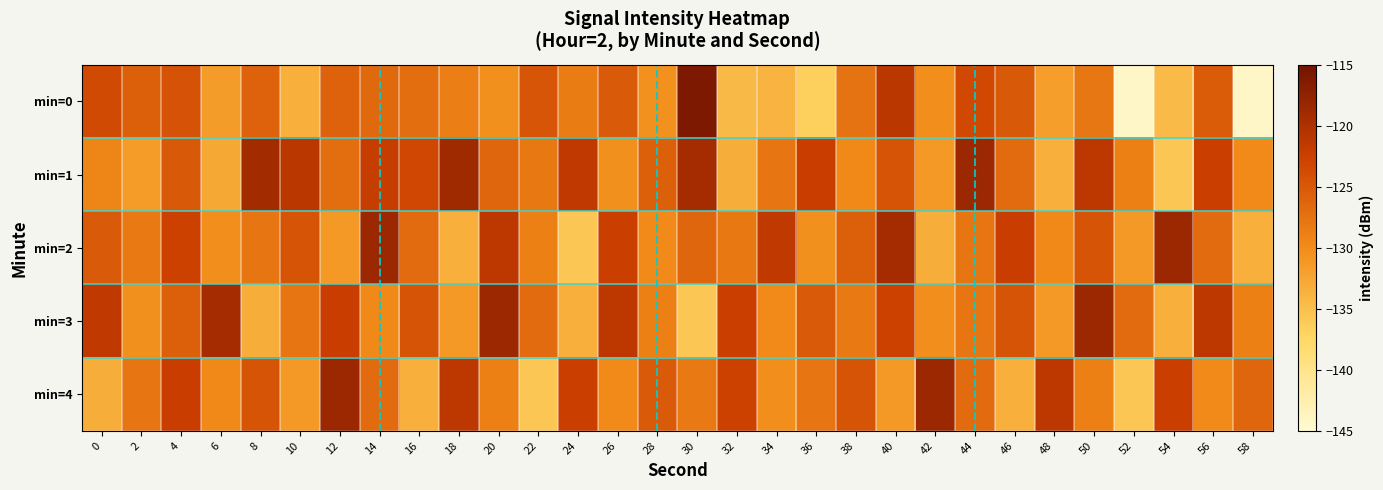

Reading right to left, extract all data points from this chart.

min=0: 58=-144.2	56=-125.4	54=-134.5	52=-144.2	50=-128.0	48=-131.9	46=-125.1	44=-123.4	42=-130.2	40=-121.0	38=-127.6	36=-136.6	34=-133.8	32=-134.4	30=-116.0	28=-130.5	26=-125.1	24=-128.4	22=-124.7	20=-130.4	18=-128.6	16=-127.2	14=-126.5	12=-125.9	10=-133.4	8=-125.9	6=-131.6	4=-124.3	2=-125.7	0=-123.6
min=1: 58=-129.8	56=-122.5	54=-135.7	52=-128.9	50=-121.2	48=-133.4	46=-126.8	44=-118.5	42=-131.2	40=-124.6	38=-129.7	36=-122.3	34=-127.9	32=-133.2	30=-119.2	28=-125.8	26=-130.4	24=-121.6	22=-128.1	20=-126.3	18=-118.9	16=-123.2	14=-122.1	12=-127.2	10=-121.0	8=-119.0	6=-132.8	4=-125.0	2=-131.5	0=-129.4
min=2: 58=-133.4	56=-126.8	54=-118.5	52=-131.2	50=-124.6	48=-129.7	46=-122.3	44=-127.9	42=-133.2	40=-119.2	38=-125.8	36=-130.4	34=-121.6	32=-128.1	30=-126.3	28=-129.8	26=-122.5	24=-135.7	22=-128.9	20=-121.2	18=-133.4	16=-126.8	14=-118.5	12=-131.2	10=-124.6	8=-127.9	6=-130.2	4=-122.6	2=-128.3	0=-125.1
min=3: 58=-128.9	56=-121.2	54=-133.4	52=-126.8	50=-118.5	48=-131.2	46=-124.6	44=-127.9	42=-130.2	40=-122.6	38=-128.3	36=-125.1	34=-129.8	32=-122.5	30=-135.7	28=-128.9	26=-121.2	24=-133.4	22=-126.8	20=-118.5	18=-131.2	16=-124.6	14=-129.7	12=-122.3	10=-127.9	8=-133.2	6=-119.2	4=-125.8	2=-130.4	0=-121.6
min=4: 58=-126.3	56=-129.8	54=-122.5	52=-135.7	50=-128.9	48=-121.2	46=-133.4	44=-126.8	42=-118.5	40=-131.2	38=-124.6	36=-127.9	34=-130.2	32=-122.6	30=-128.3	28=-125.1	26=-129.8	24=-122.5	22=-135.7	20=-128.9	18=-121.2	16=-133.4	14=-126.8	12=-118.5	10=-131.2	8=-124.6	6=-129.7	4=-122.3	2=-127.9	0=-133.2